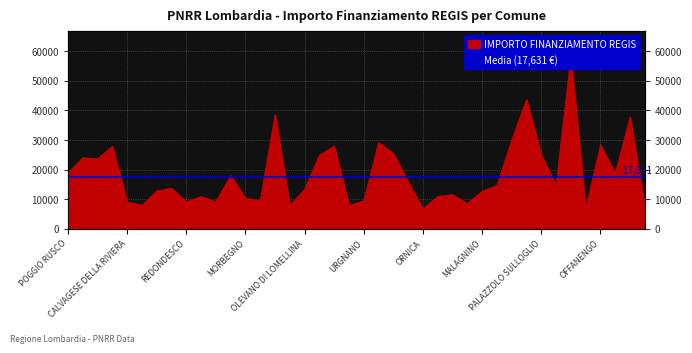

What is the value of the 18th point from the left?

24887